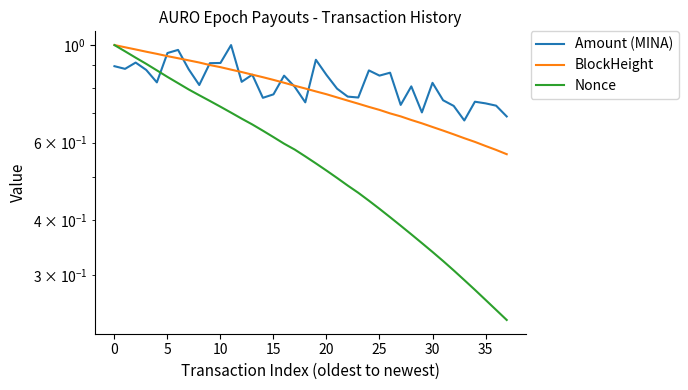

How many intersections are there between BlockHeight and Amount (MINA)?

7